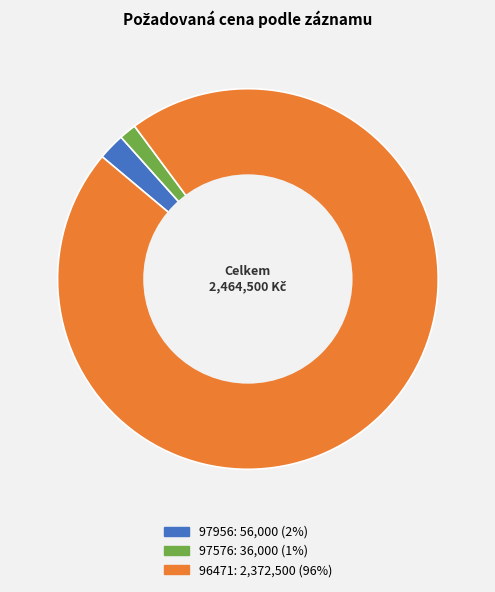

Between 96471 and 97956, which is larger?

96471